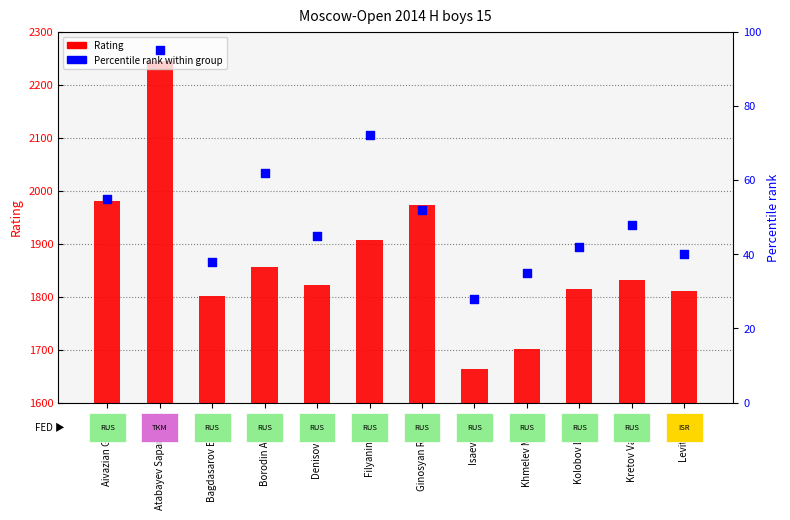

At which category is the sum across all series the highest?

Atabayev Saparmyrat